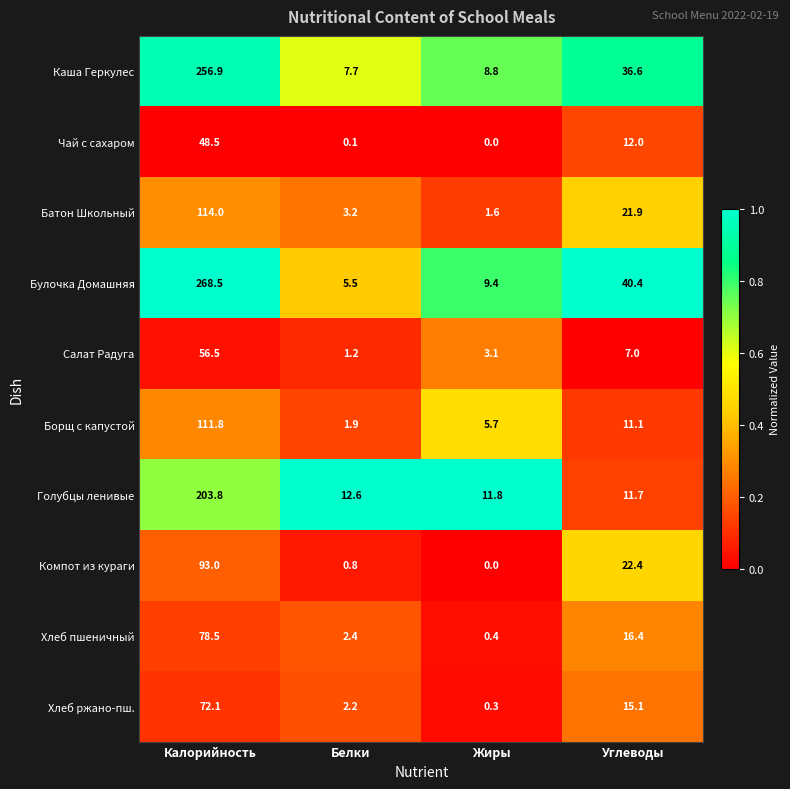

The value of Чай с сахаром at Углеводы is 5.5. True or false?

False